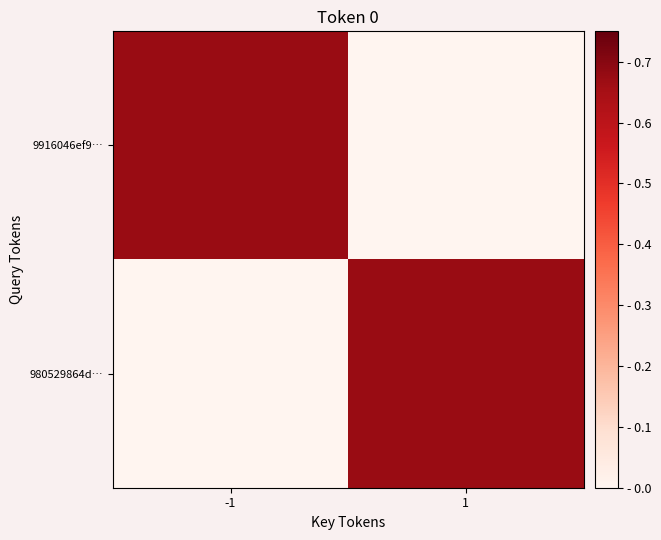

Which label corresponds to the largest value in the chart?

-1